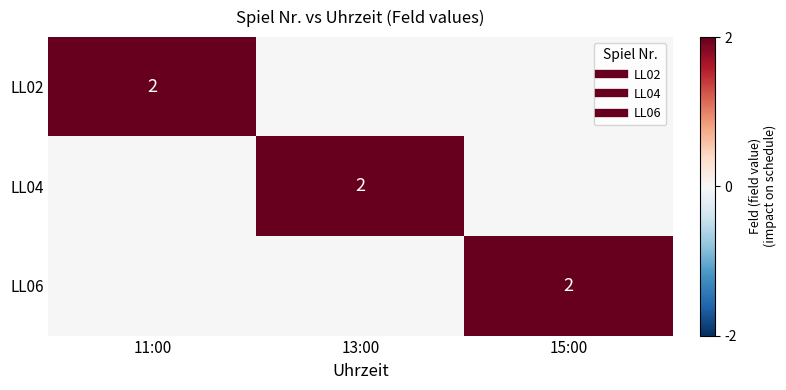

True or false: LL04 has a value of 2 at 13:00.

True